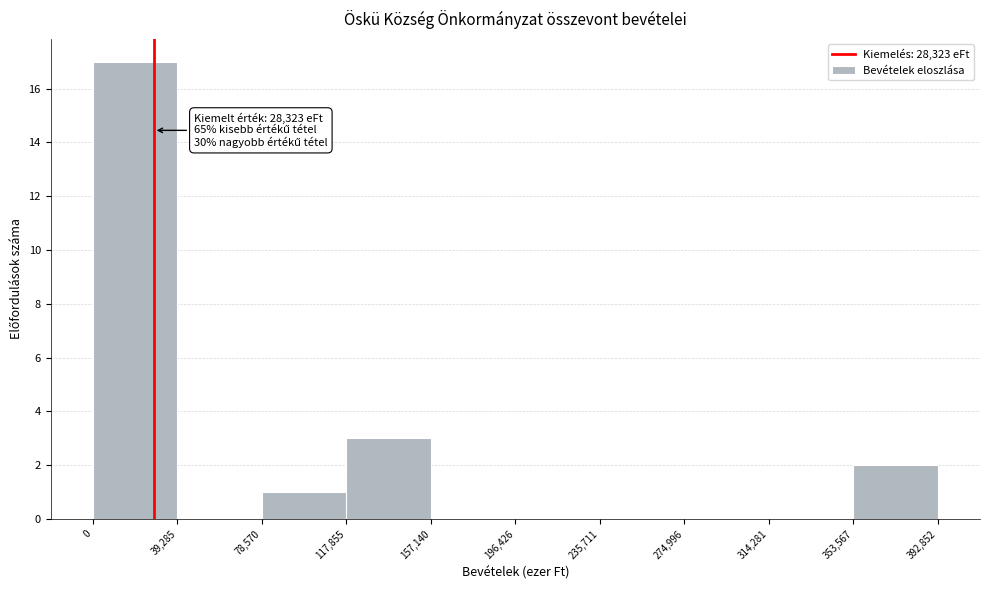

Which range on the x-axis has the tallest bar?

0 to 39,285